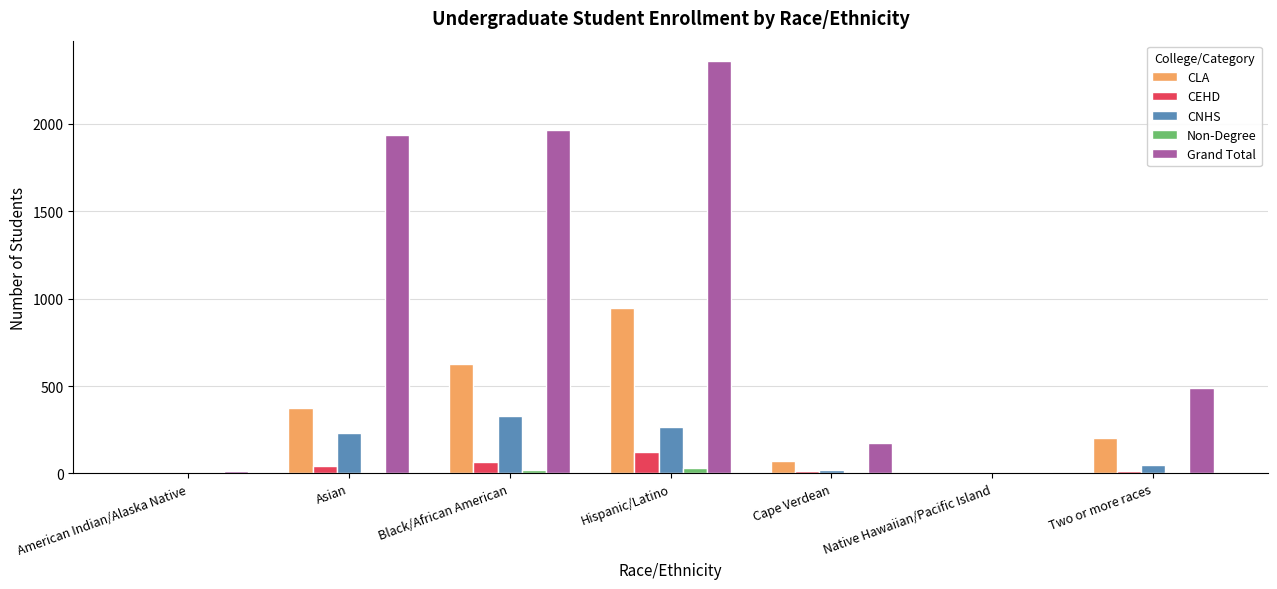

What is the sum of all Grand Total values?

6933